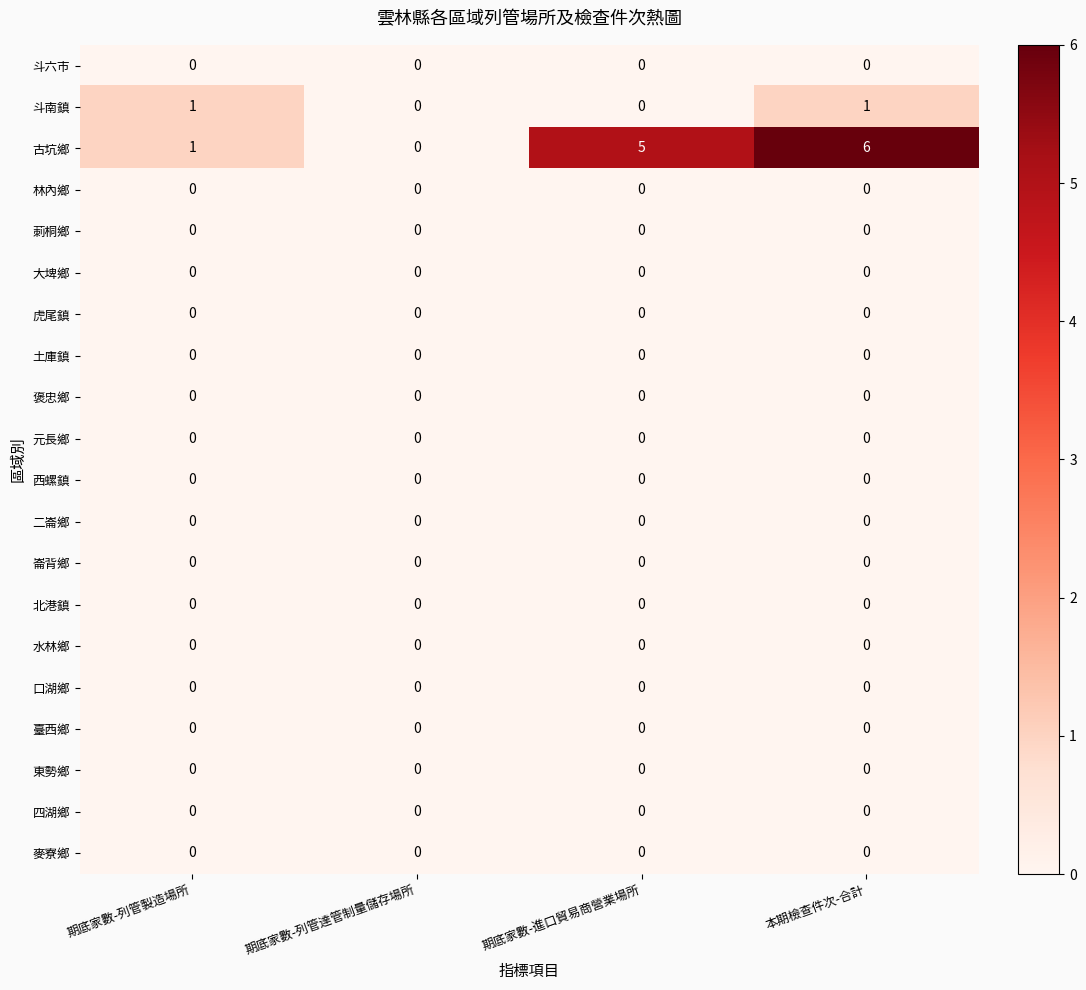

What is the spread (max minus min) of values at 本期檢查件次-合計?

6